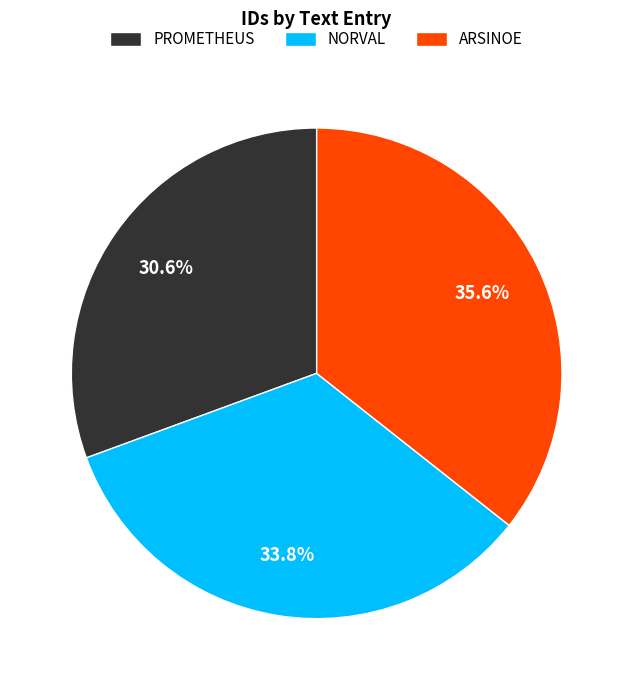

What percentage is the PROMETHEUS slice, to the nearest percent?

31%